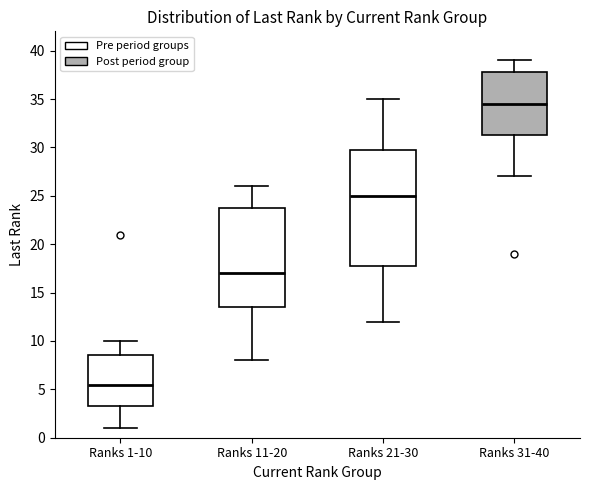

Where does the median line of the box for Ranks 21-30 sit on the y-axis? The values are not printed on the chart, so give them approximately, as read against the axis.

25.0